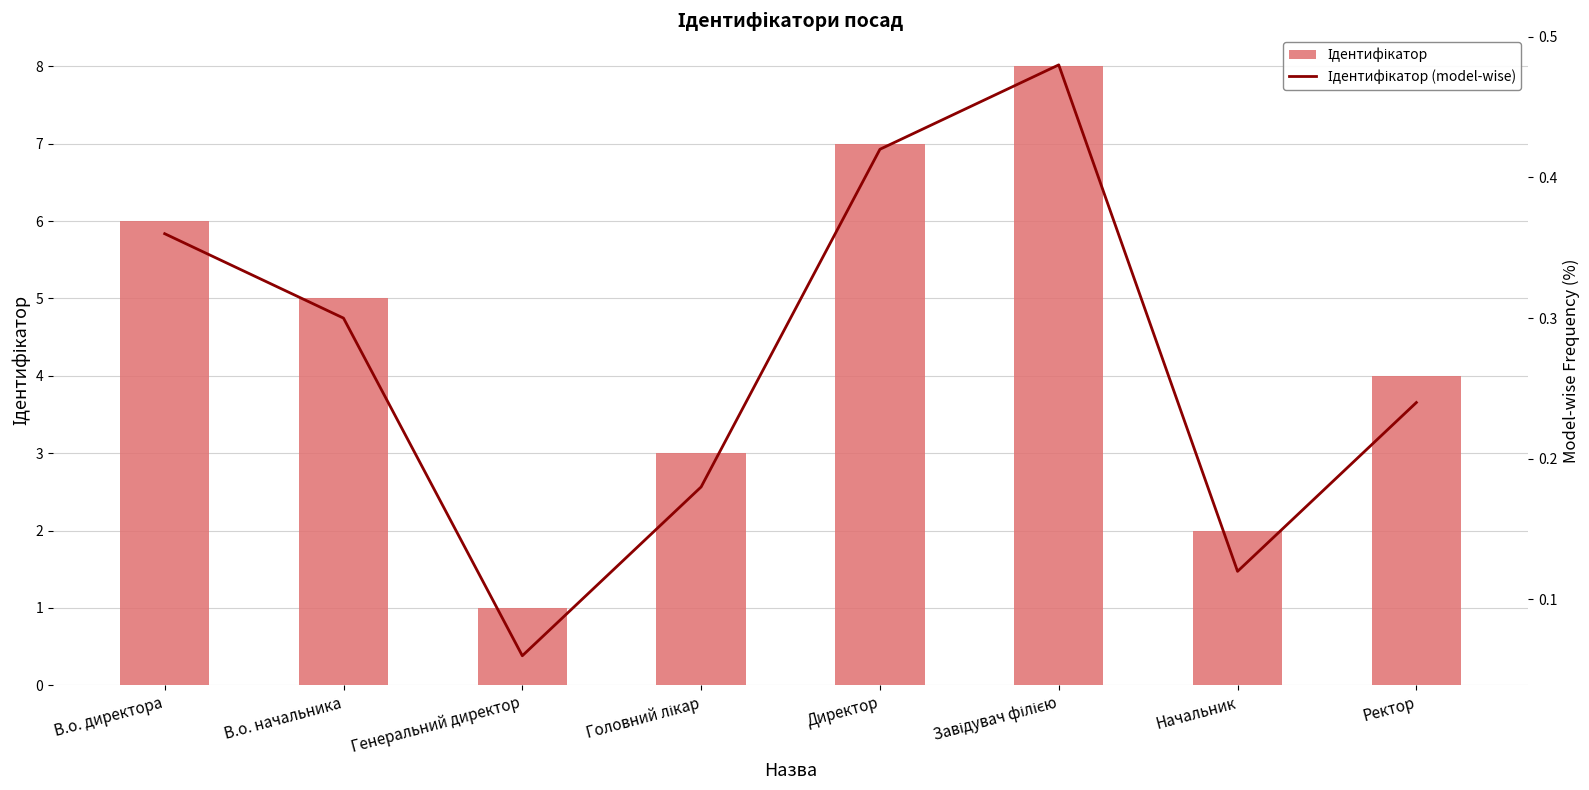

Reading left to right, list all the values displayed in this chart.

Ідентифікатор: В.о. директора=6.0	В.о. начальника=5.0	Генеральний директор=1.0	Головний лікар=3.0	Директор=7.0	Завідувач філією=8.0	Начальник=2.0	Ректор=4.0
Ідентифікатор (model-wise): В.о. директора=0.4	В.о. начальника=0.3	Генеральний директор=0.1	Головний лікар=0.2	Директор=0.4	Завідувач філією=0.5	Начальник=0.1	Ректор=0.2